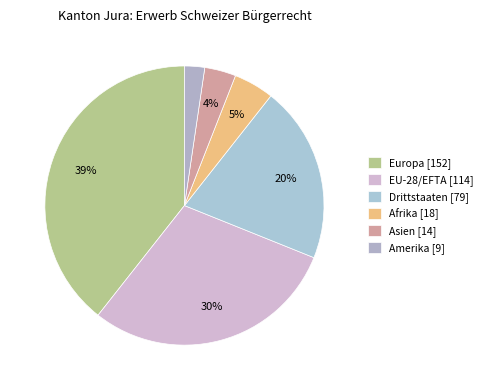

True or false: EU-28/EFTA accounts for 30% of the total.

True